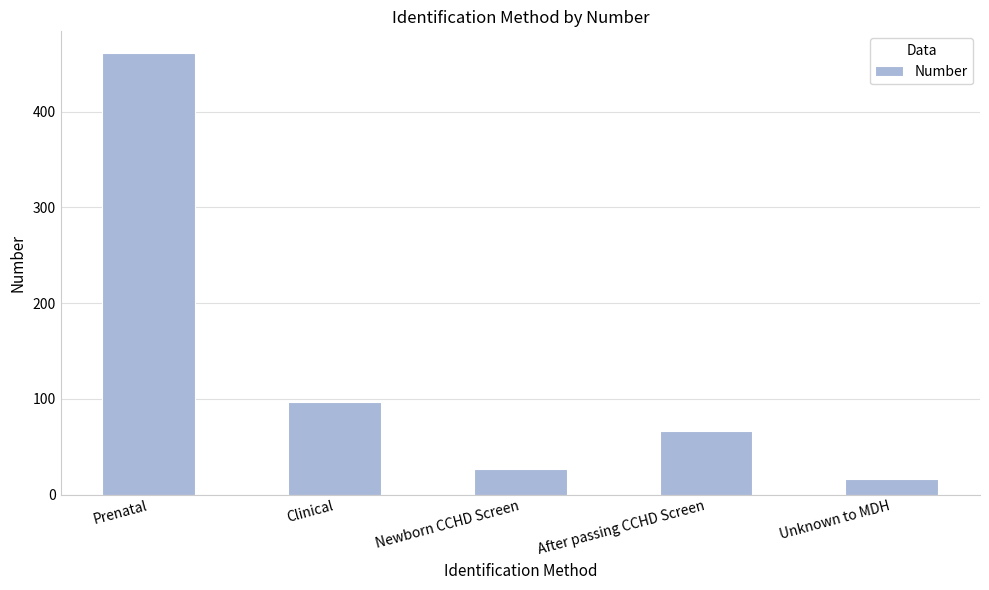

What position from the left is Newborn CCHD Screen?

3